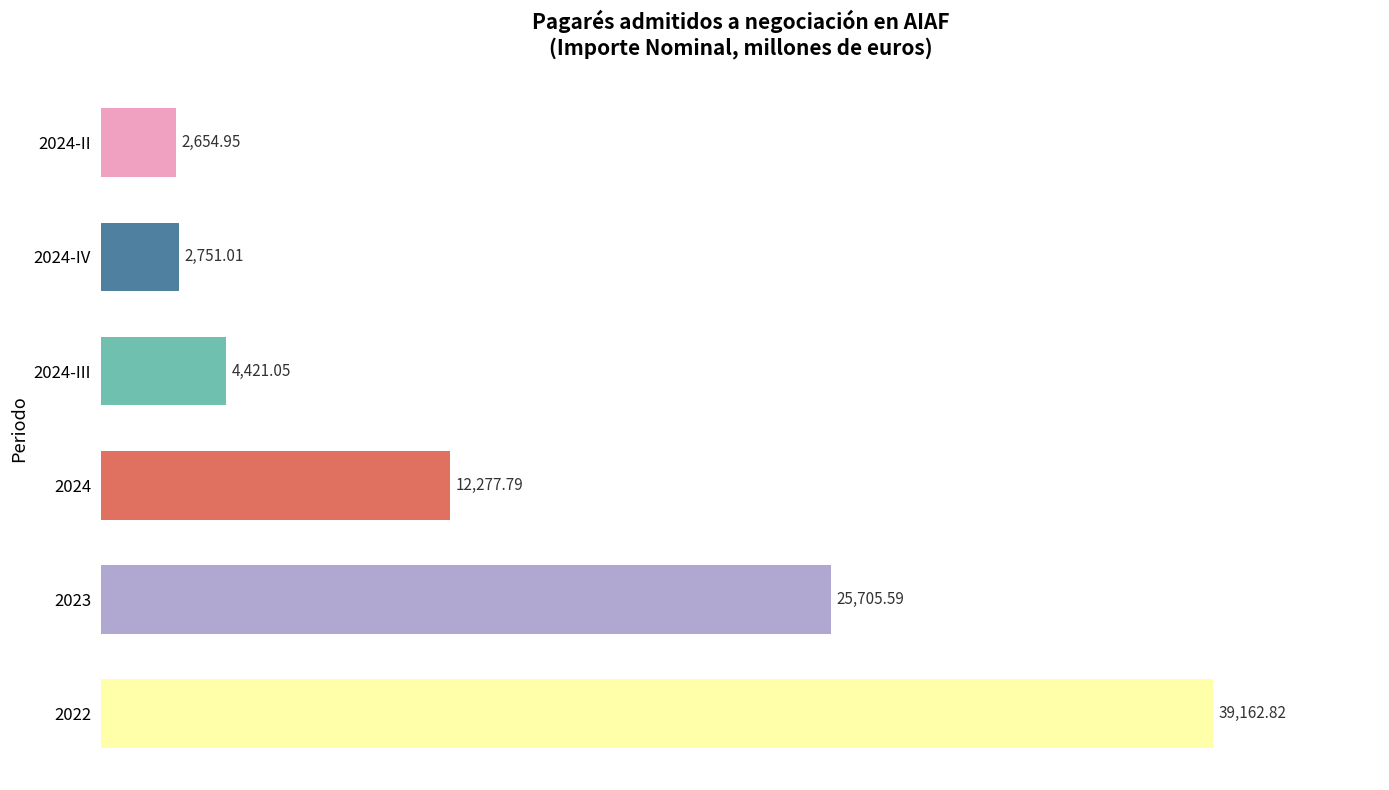

What is the difference between the maximum and second lowest values?

36411.8